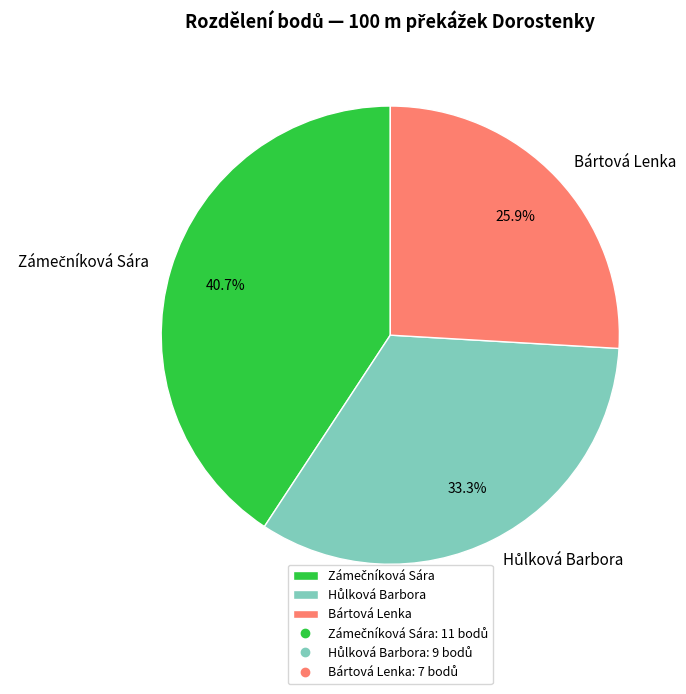

The Bártová Lenka slice represents 38% of the pie. True or false?

False